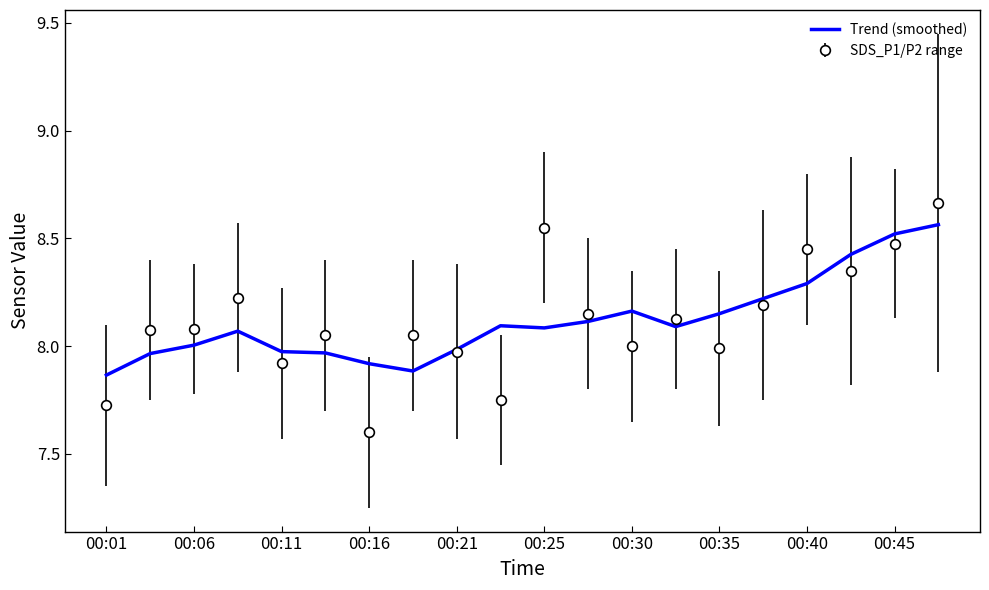

Rank the series by their maximum value, from lowest to highest.

Trend (smoothed), SDS_P1/P2 range